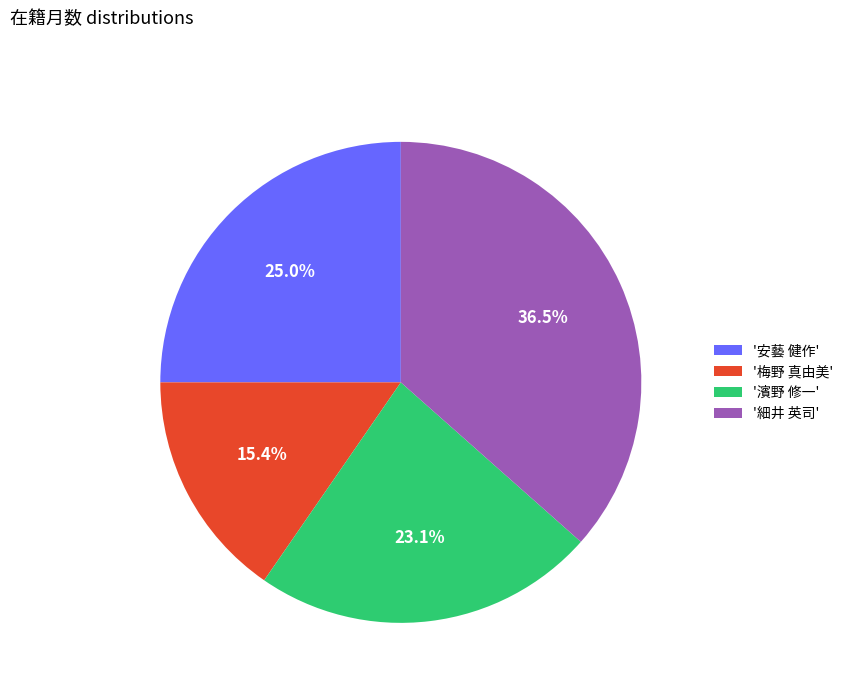

Which category has the smallest portion of the pie?

'梅野 真由美'